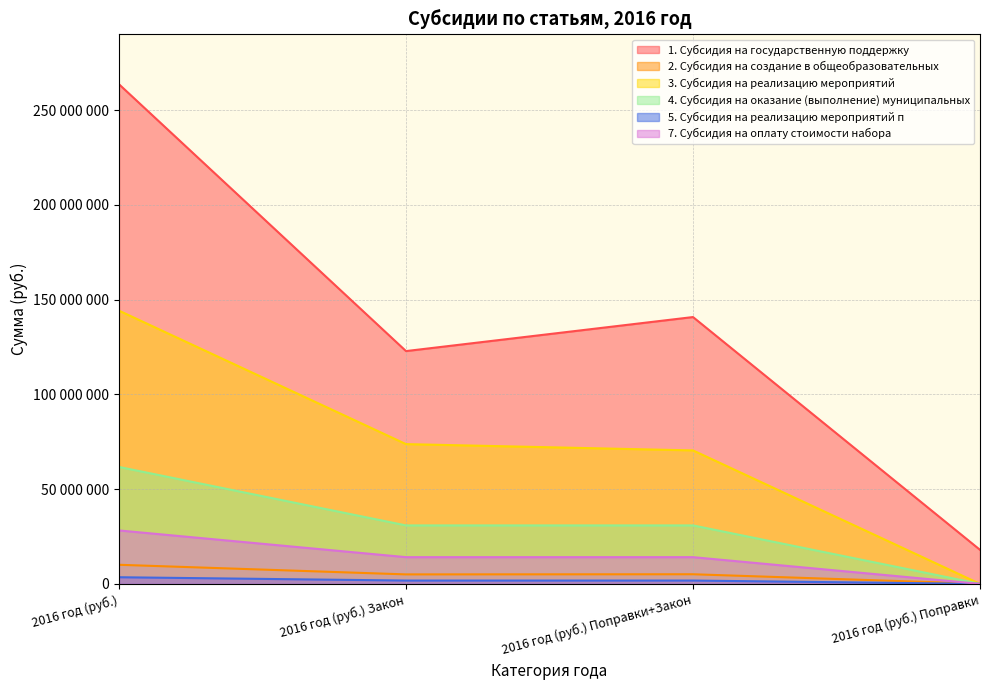

What is the total value across all series at 2016 год (руб.) Поправки?

18031172